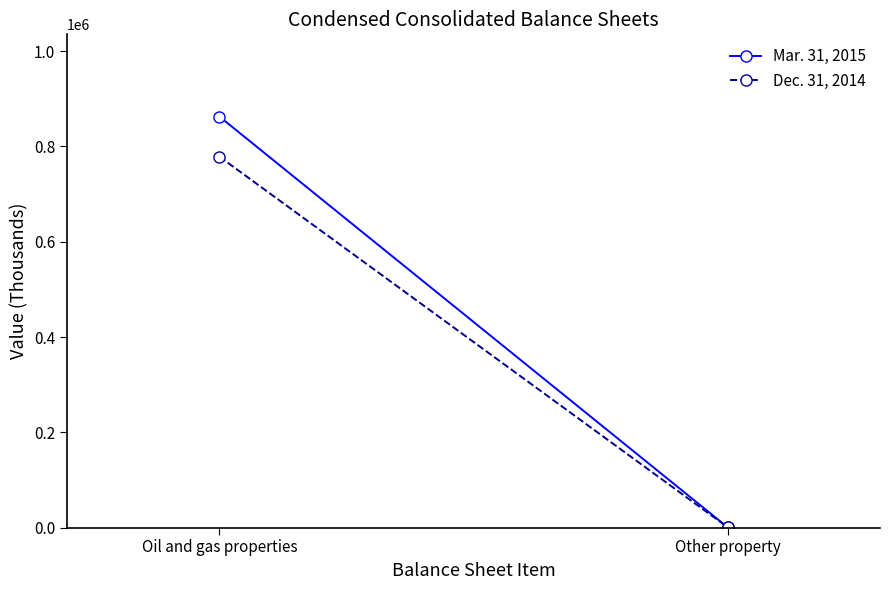

What is the difference between the highest and lowest values at Other property?

10